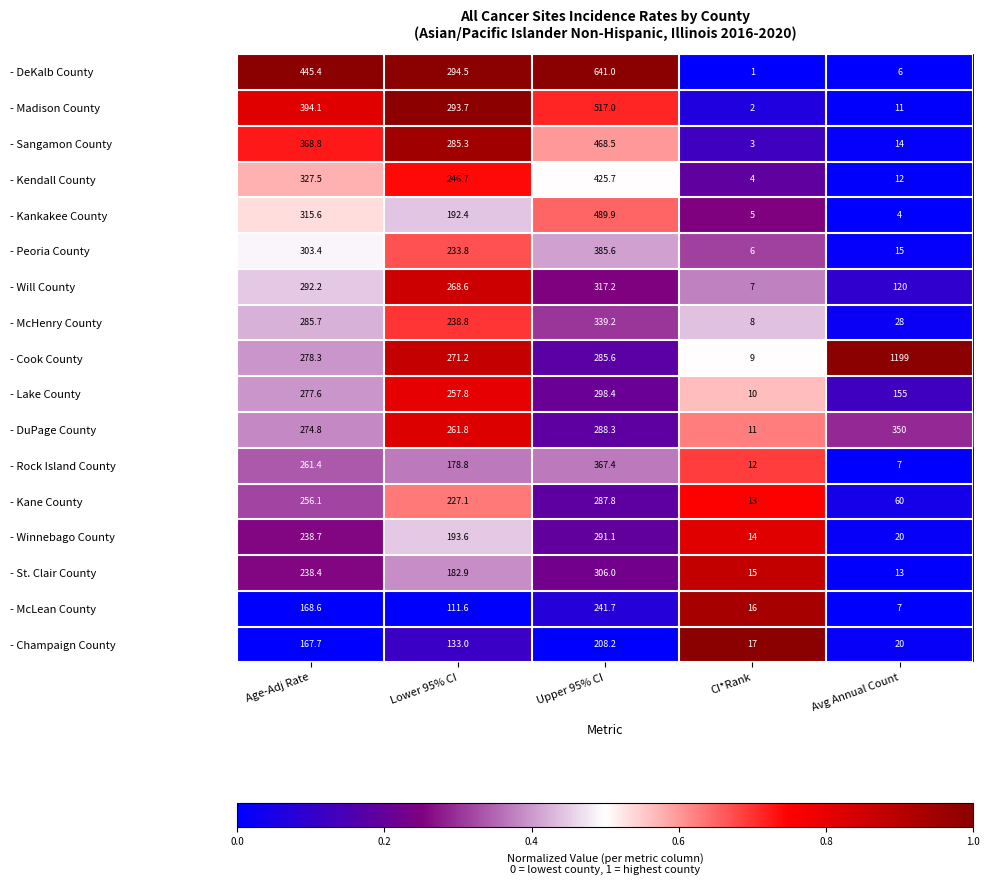

What is the difference between the maximum and minimum values in the - Will County series?

310.2